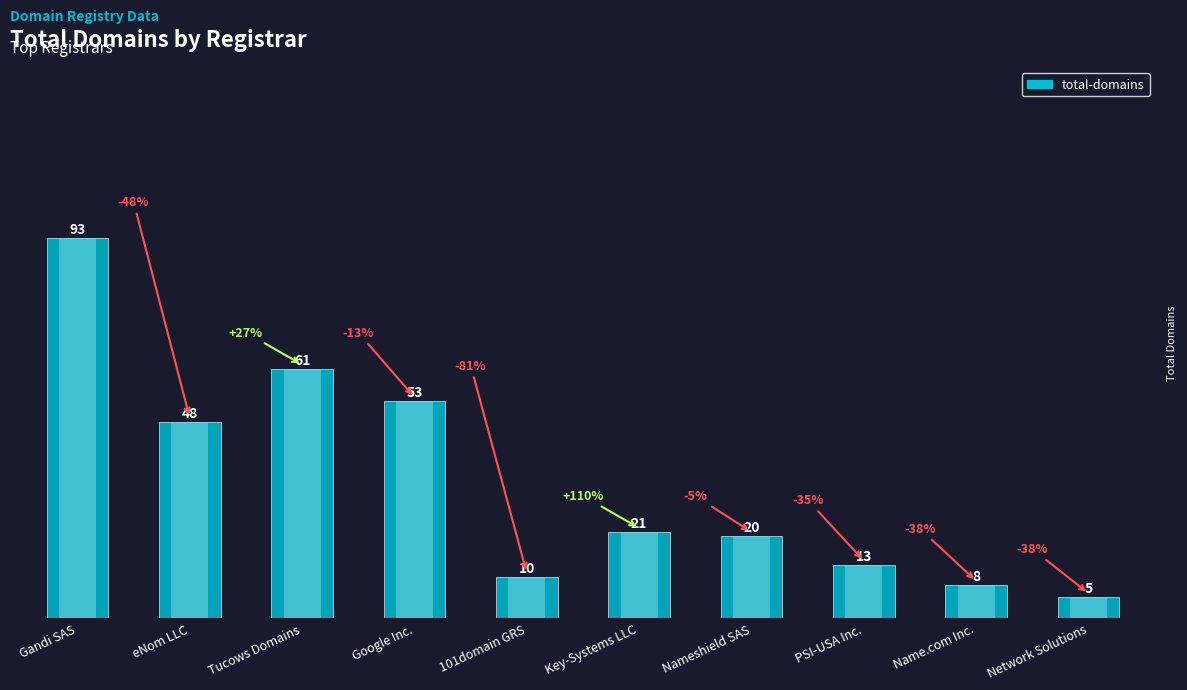

The chart shows a value of 8 at Name.com Inc.. True or false?

True